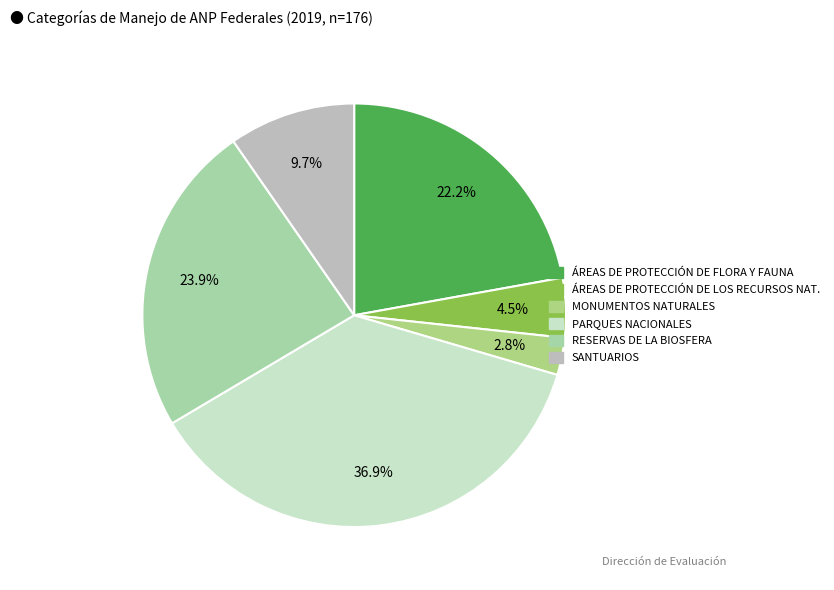

Which slice is the largest?

PARQUES NACIONALES